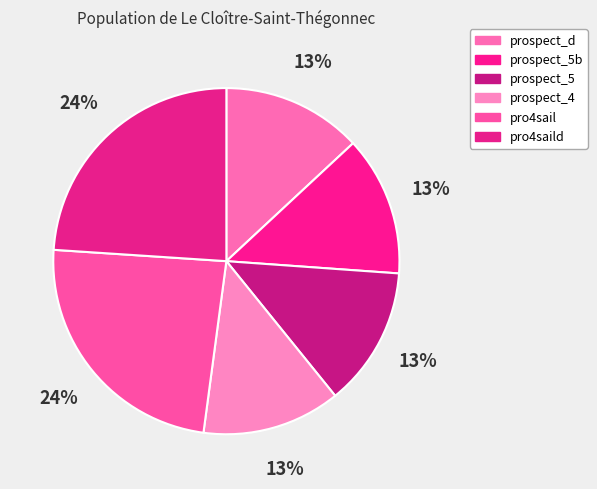

Rank the categories by value from highest to lowest.

pro4saild, pro4sail, prospect_d, prospect_5b, prospect_5, prospect_4